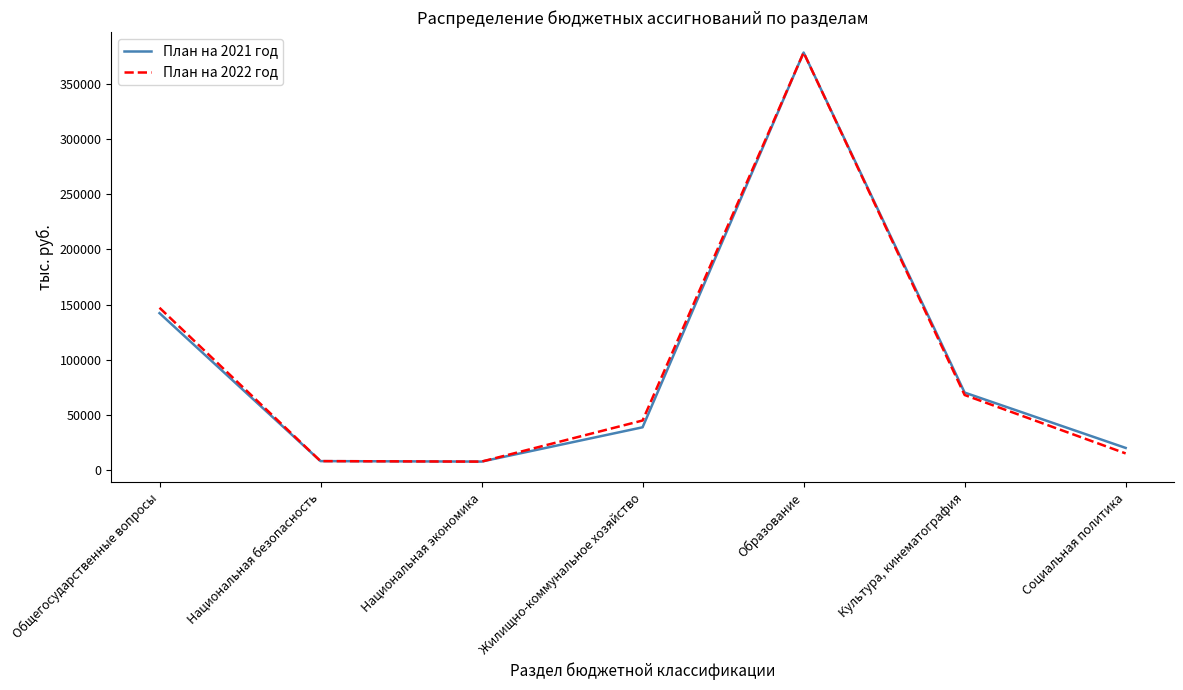

What is the spread (max minus min) of values at Культура, кинематография?

2202.4